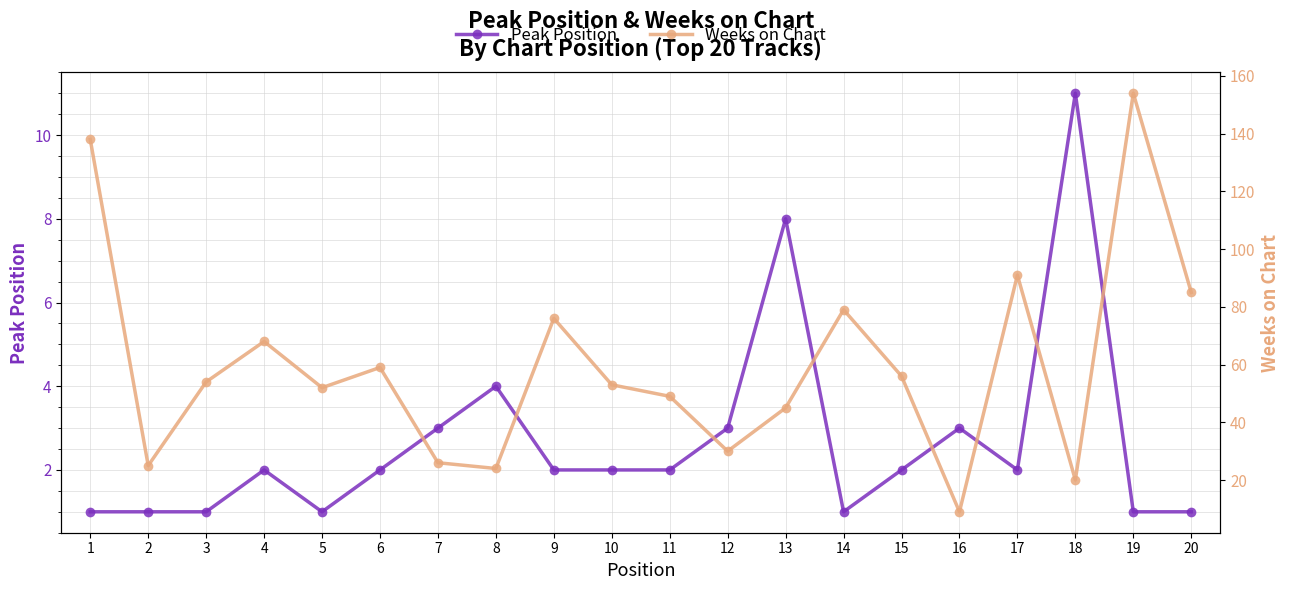

True or false: Peak Position and Weeks on Chart cross at least once.

False